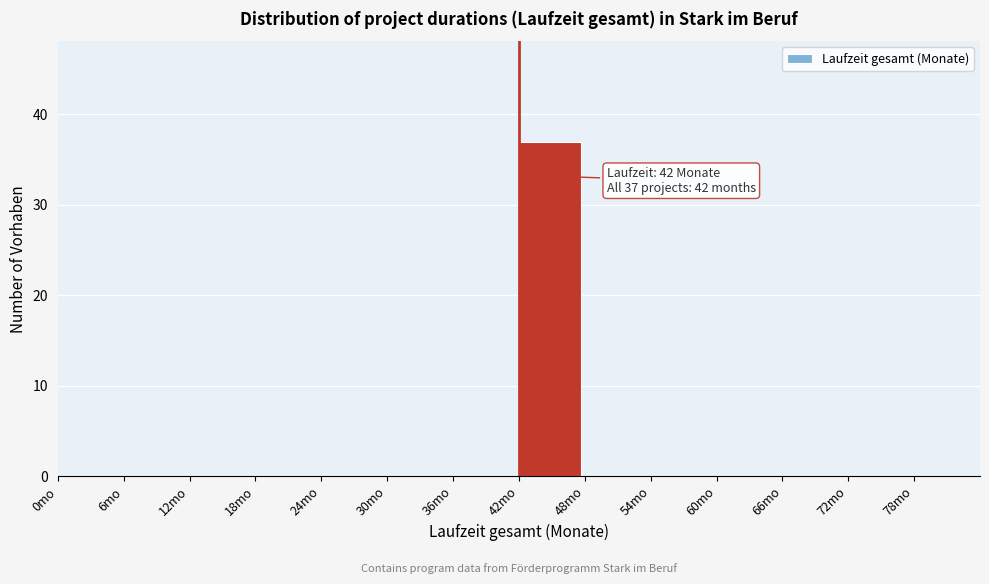

Over which range of the x-axis is the bar tallest?

42 to 48